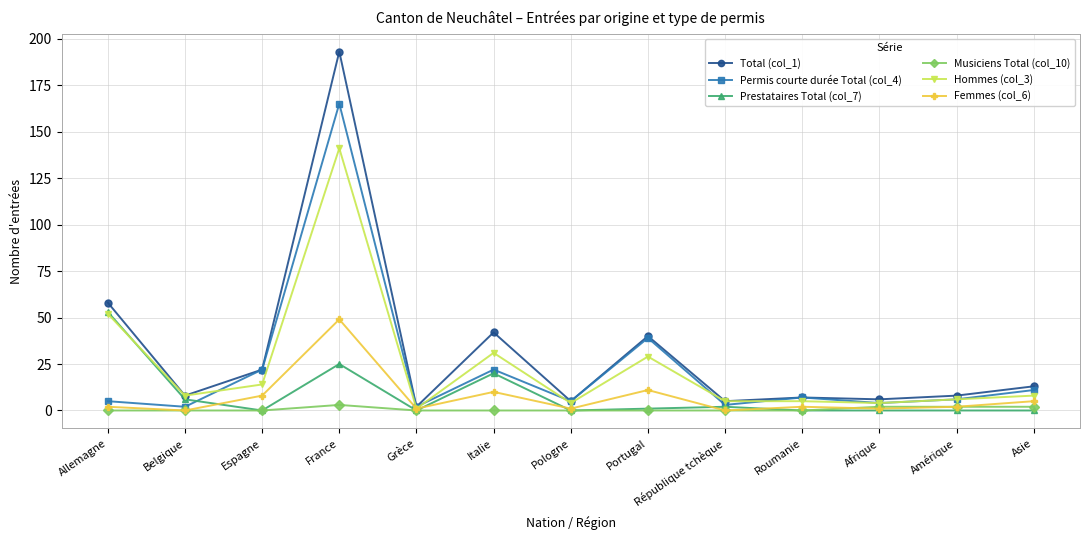

What is the label of the 13th point from the right?

Allemagne